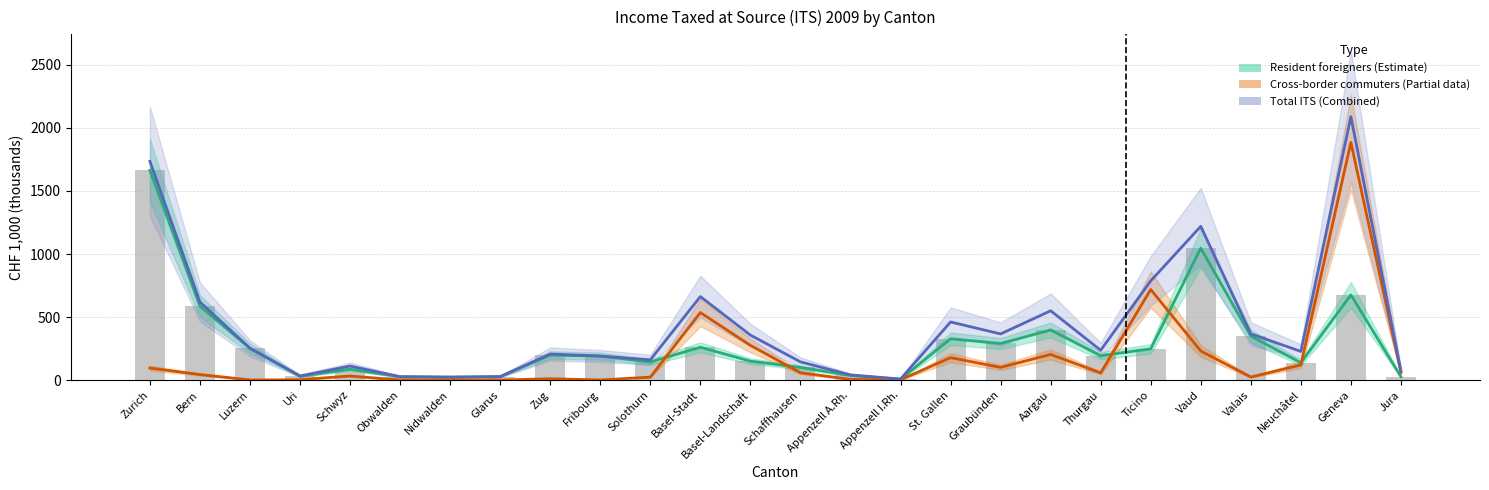

What is the label of the 20th bar from the left?

Thurgau